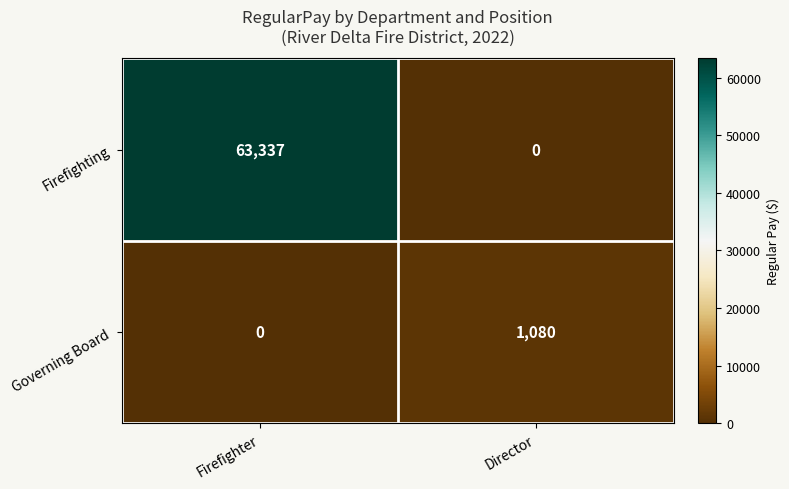

What is the maximum value shown in the chart?

63337